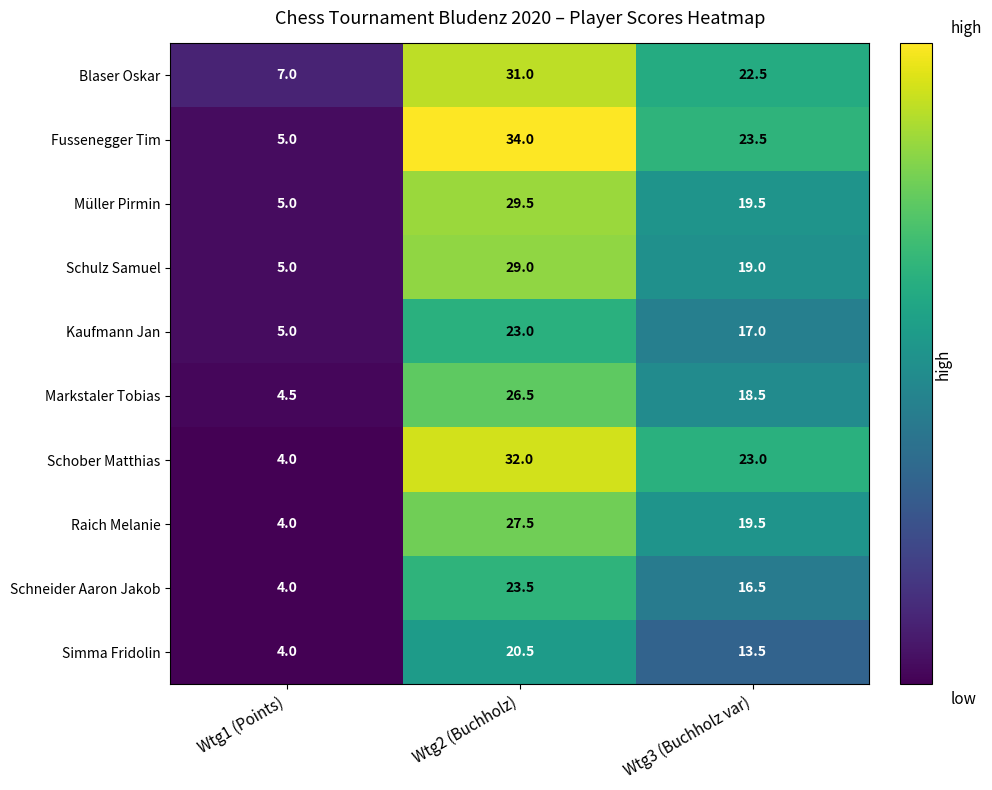

Which series has the largest range (max minus min)?

Fussenegger Tim